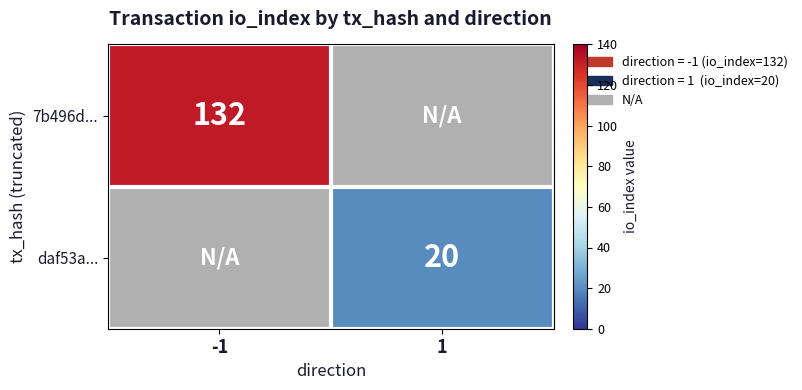

True or false: daf53a... has a value of 8 at 1.

False